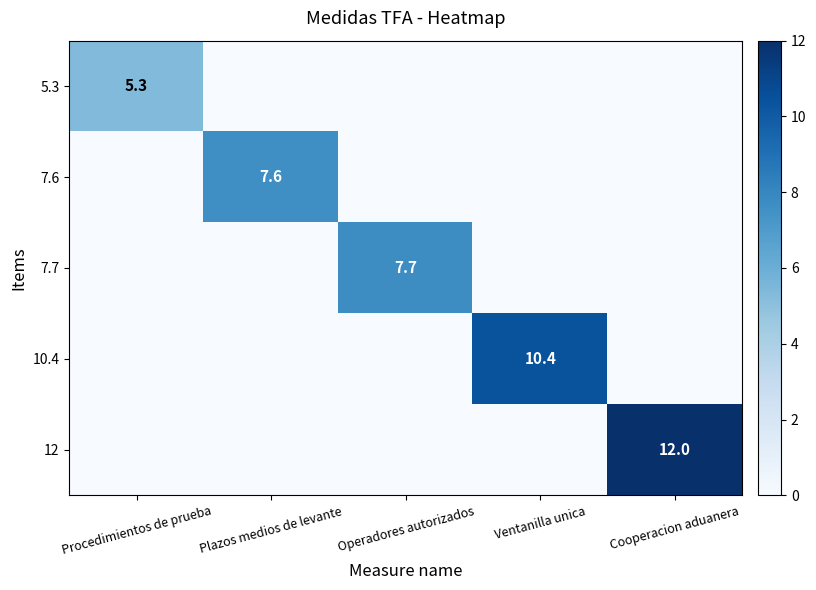

The 7.6 series shows 4.9 at Plazos medios de levante. True or false?

False